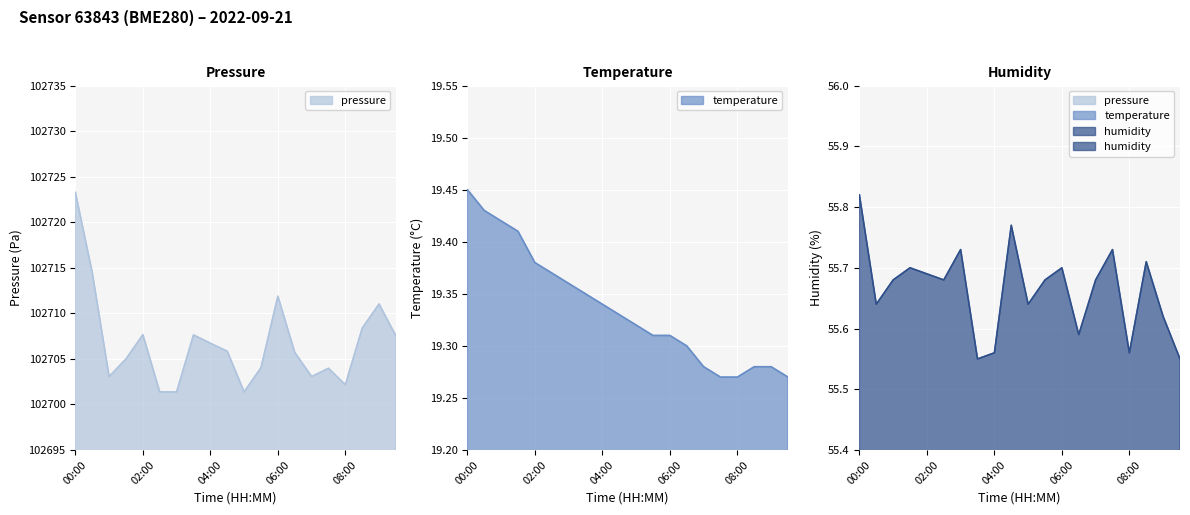

Reading left to right, extract all data points from this chart.

pressure: 00:00=102723.3	00:30=102714.5	01:00=102703.1	01:30=102705.0	02:00=102707.7	02:30=102701.4	03:00=102701.4	03:30=102707.6	04:00=102706.7	04:30=102705.8	05:00=102701.4	05:30=102704.0	06:00=102711.9	06:30=102705.7	07:00=102703.1	07:30=102704.0	08:00=102702.2	08:30=102708.4	09:00=102711.0	09:30=102707.5
temperature: 00:00=19.4	00:30=19.4	01:00=19.4	01:30=19.4	02:00=19.4	02:30=19.4	03:00=19.4	03:30=19.4	04:00=19.3	04:30=19.3	05:00=19.3	05:30=19.3	06:00=19.3	06:30=19.3	07:00=19.3	07:30=19.3	08:00=19.3	08:30=19.3	09:00=19.3	09:30=19.3
humidity: 00:00=55.8	00:30=55.6	01:00=55.7	01:30=55.7	02:00=55.7	02:30=55.7	03:00=55.7	03:30=55.5	04:00=55.6	04:30=55.8	05:00=55.6	05:30=55.7	06:00=55.7	06:30=55.6	07:00=55.7	07:30=55.7	08:00=55.6	08:30=55.7	09:00=55.6	09:30=55.5